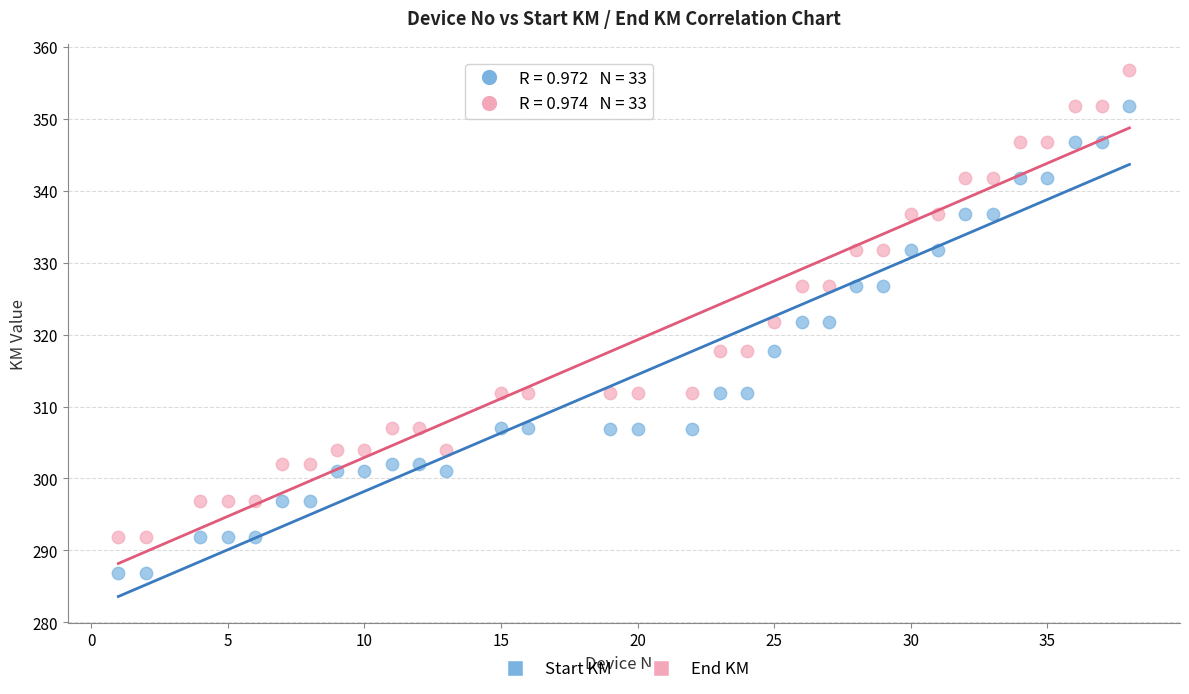

Which series reaches the maximum Y coordinate?

End KM